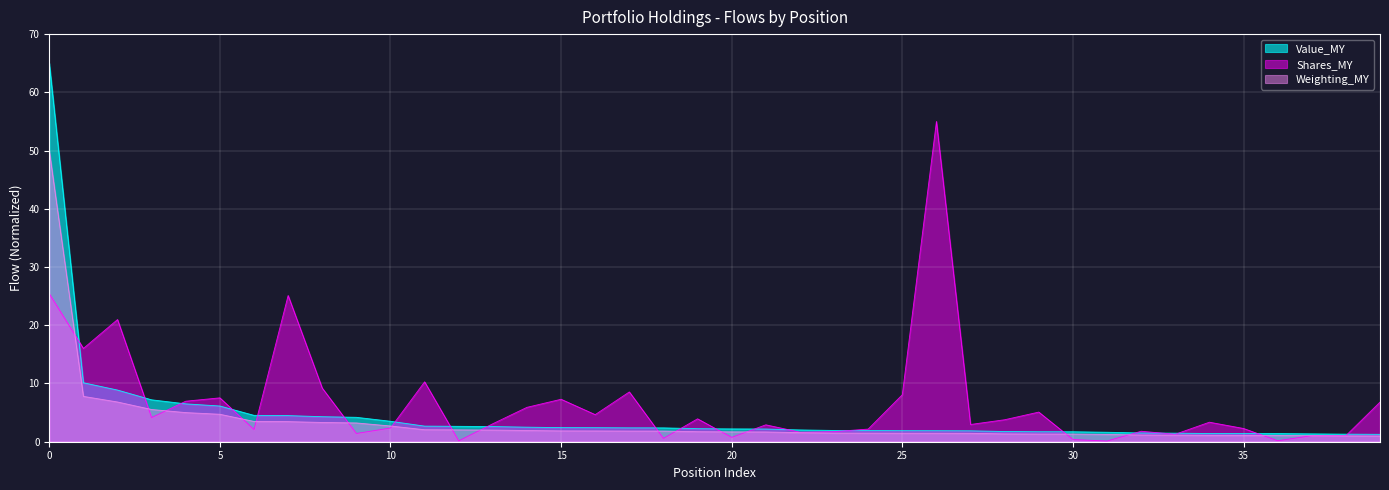

What is the label of the 19th point from the left?

BLK